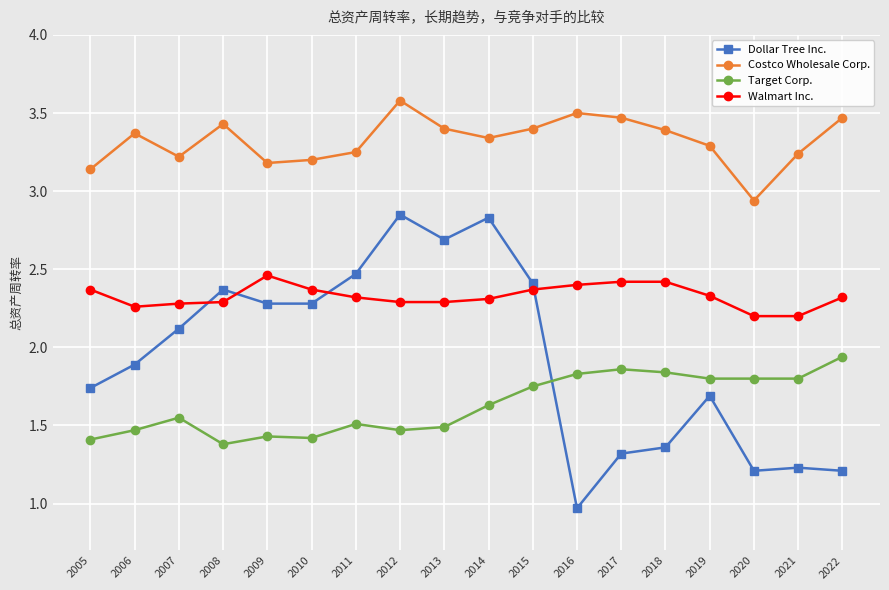

How many categories are shown in the chart?

18